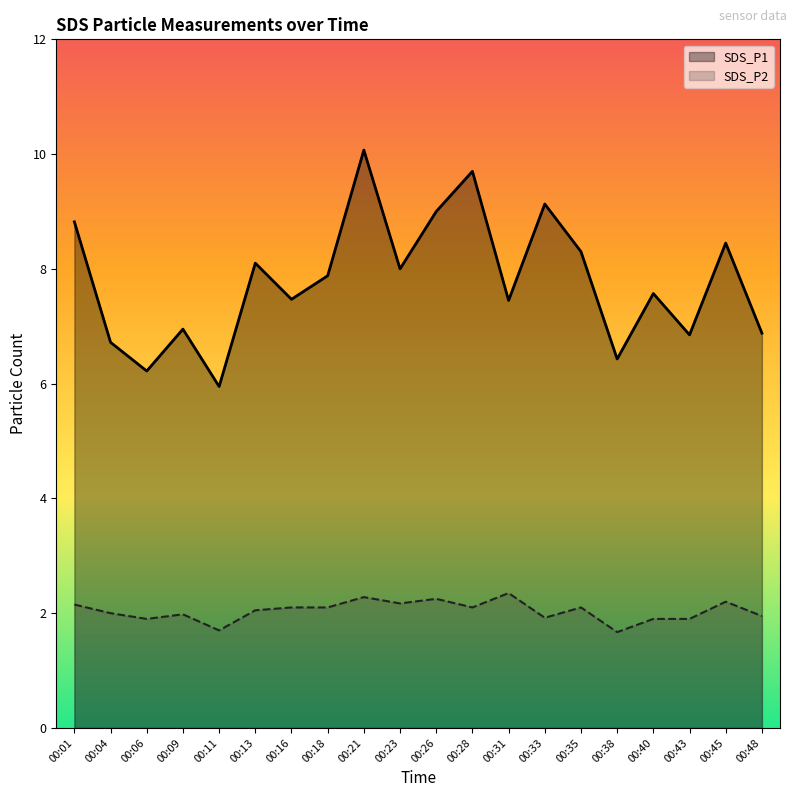

True or false: SDS_P2 has a value of 2.6 at 00:06.

False